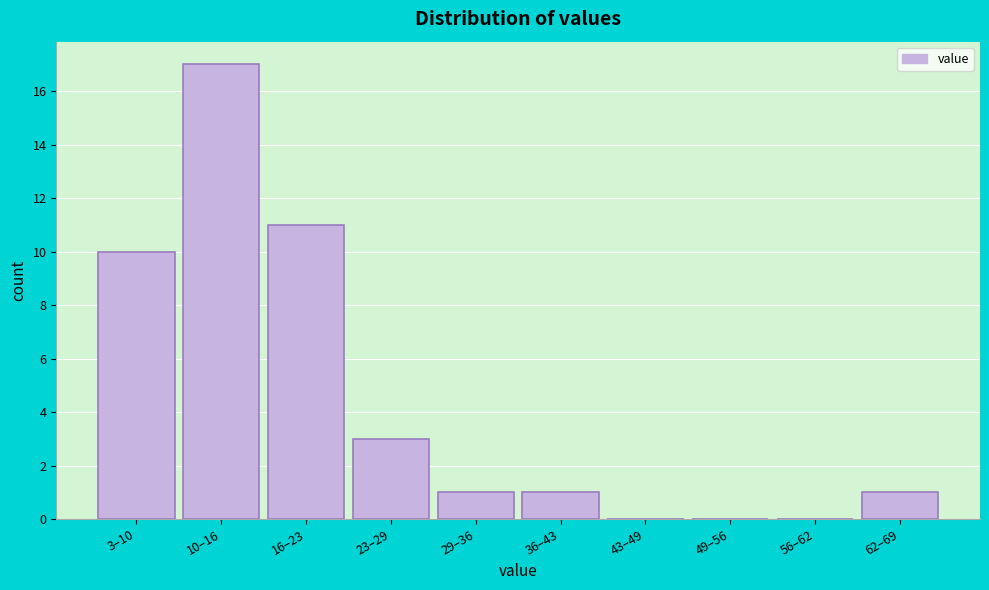

Reading left to right, transcribe all the data shown in this chart.

3–10=10	10–16=17	16–23=11	23–29=3	29–36=1	36–43=1	43–49=0	49–56=0	56–62=0	62–69=1